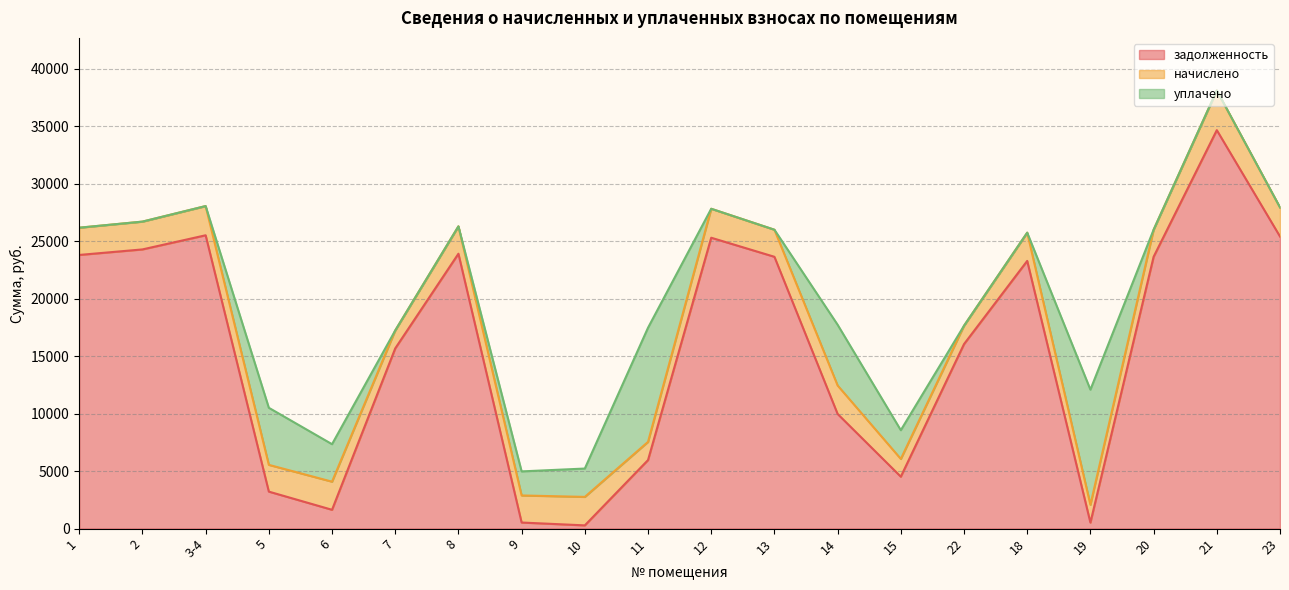

Does the chart have visible grid lines?

Yes